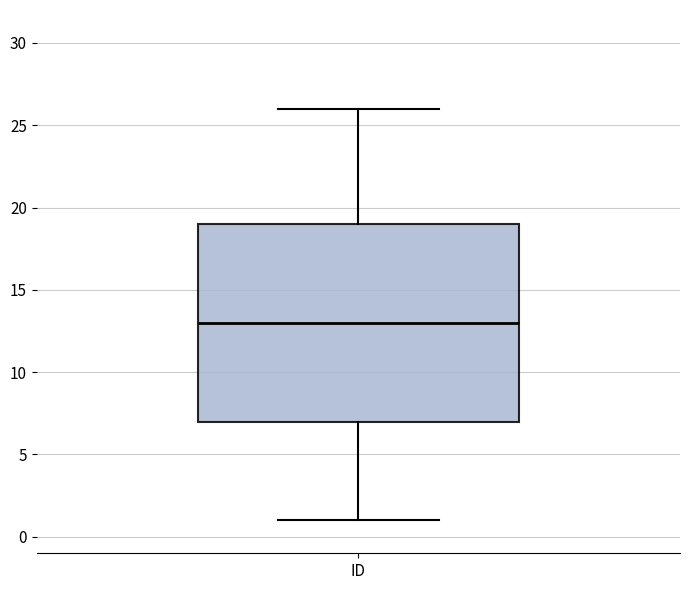

Where does the upper whisker of the box for ID end on the y-axis? The values are not printed on the chart, so give them approximately, as read against the axis.

26